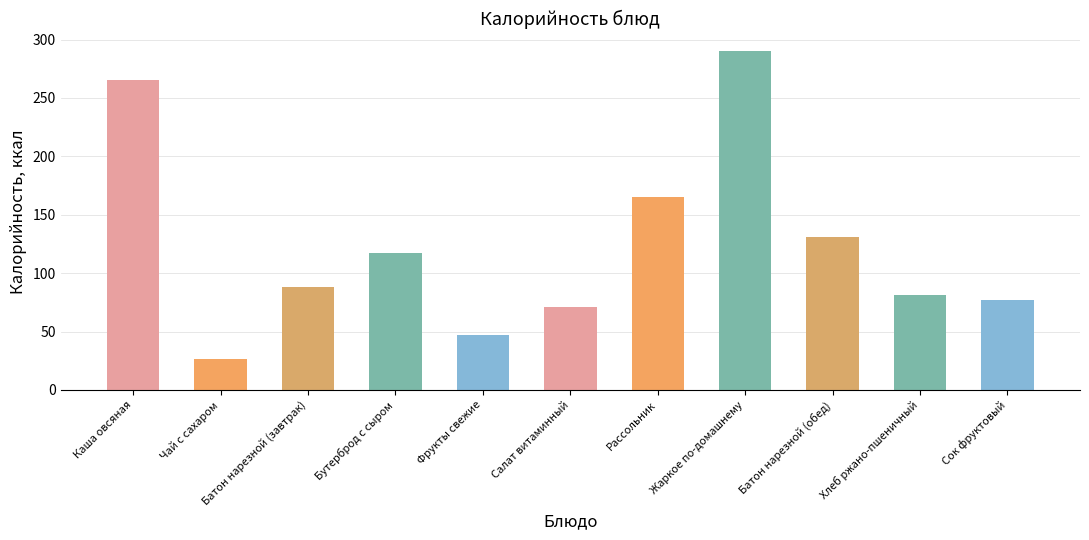

Which category has the lowest value across all series?

Чай с сахаром